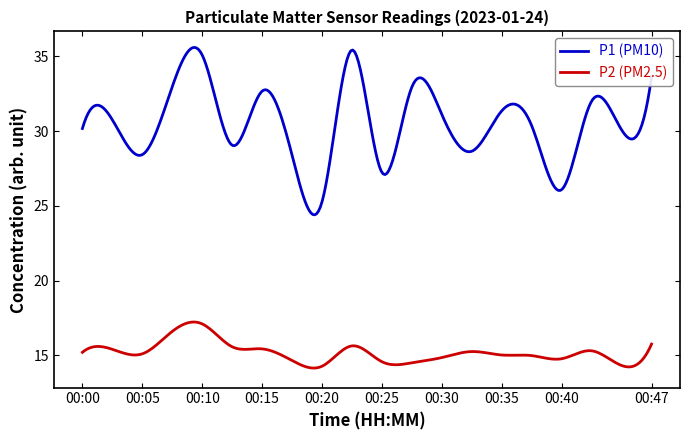

List the series in order of their overall mean, highest first.

P1 (PM10), P2 (PM2.5)